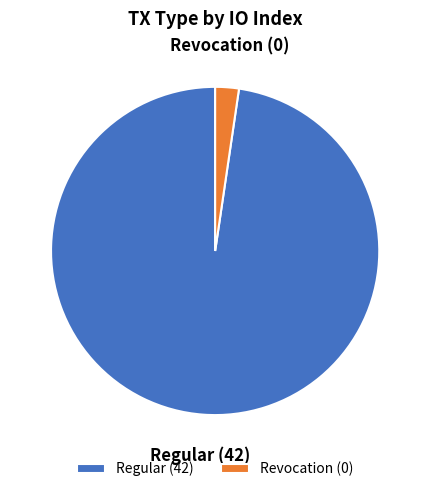

Is it true that Revocation (0) is 2% of the pie?

True